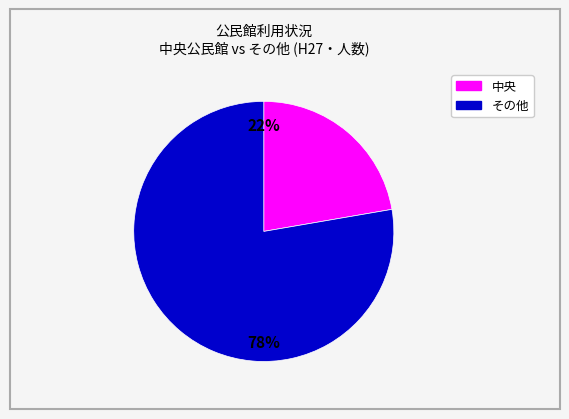

Does any single category account for the majority?

Yes